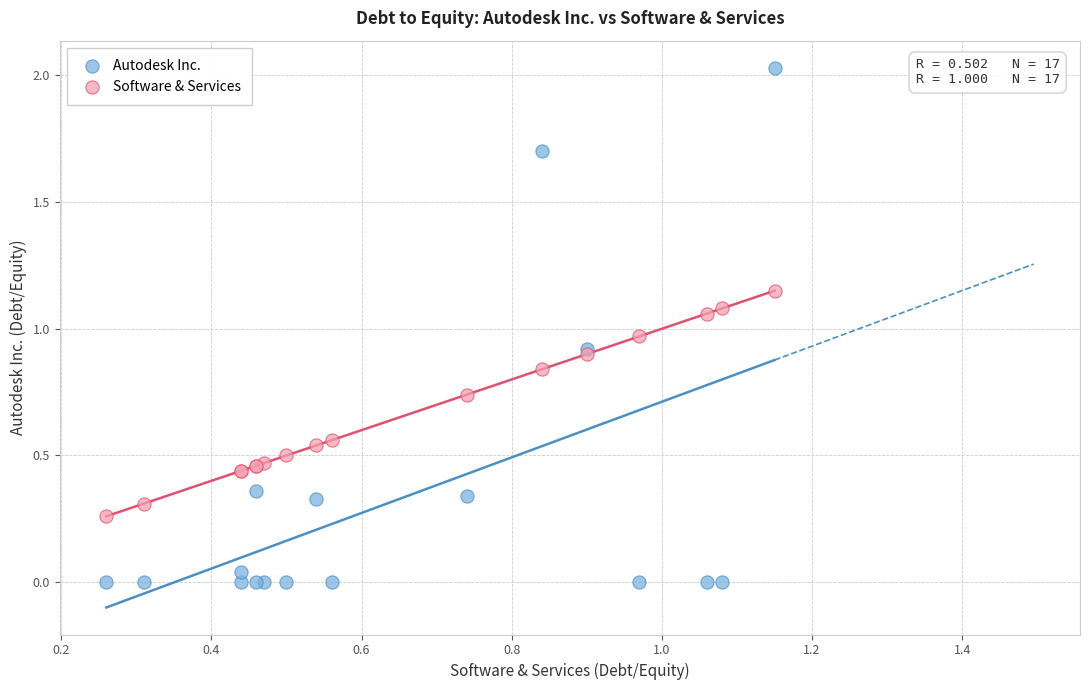

What are all the series names shown in the legend?

Autodesk Inc., Software & Services